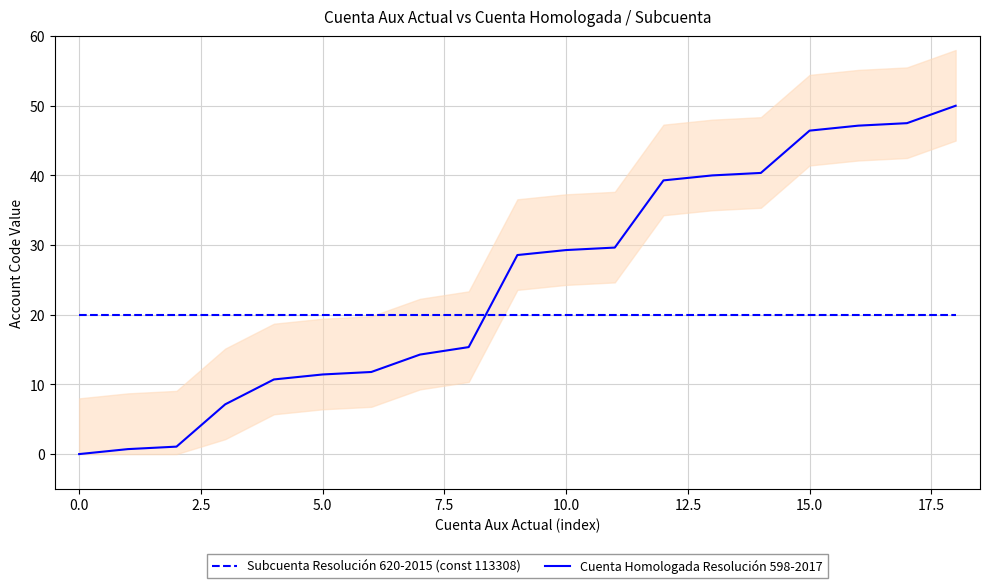

How many data points does each series have?

19